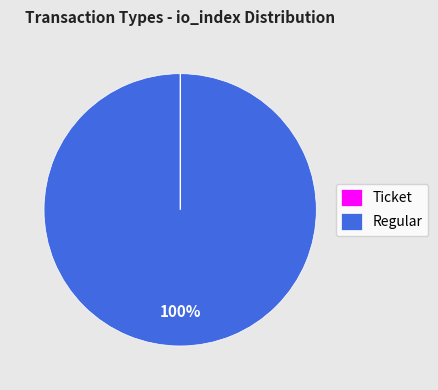

Which slice is the largest?

Regular